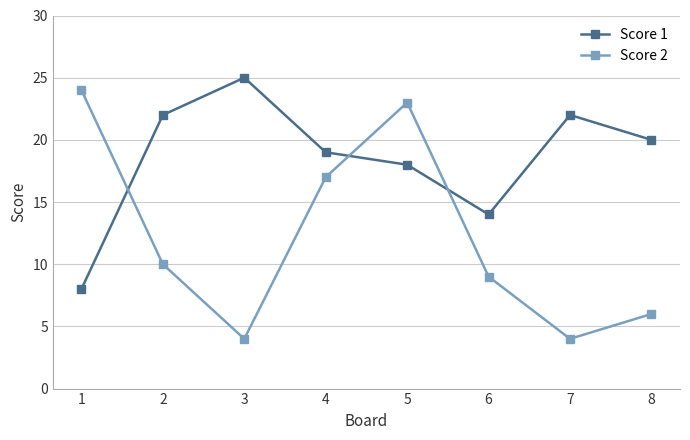

Which category has the highest value in the Score 2 series?

1